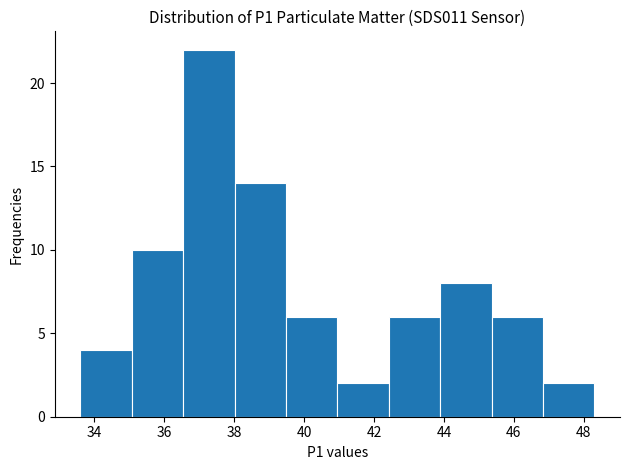

Reading left to right, transcribe this chart: for each bar, give the range it covers on the x-axis and its height. Neither the bar edges nor the heights are printed on the chart, so give them approximately, as read against the axes.

33.6 to 35.0: 4
35.0 to 36.6: 10
36.6 to 38.0: 22
38.0 to 39.4: 14
39.4 to 41.0: 6
41.0 to 42.4: 2
42.4 to 43.8: 6
43.8 to 45.4: 8
45.4 to 46.8: 6
46.8 to 48.4: 2